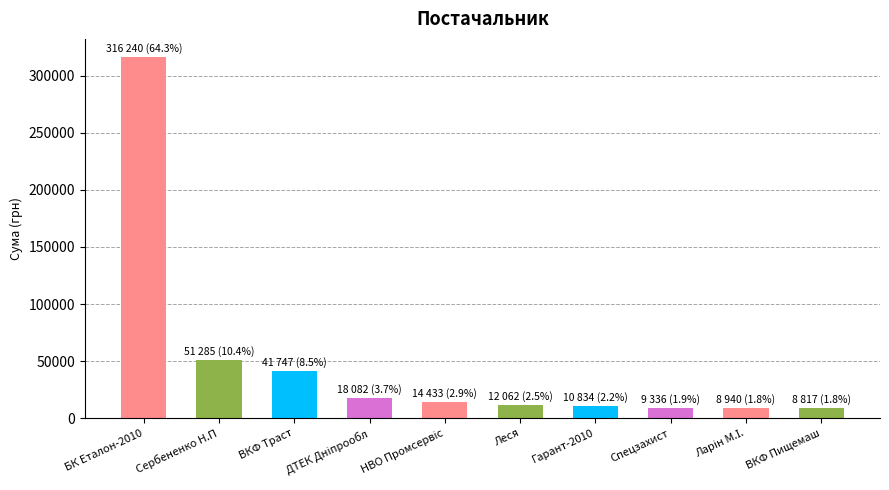

What is the greatest value displayed?

316240.3